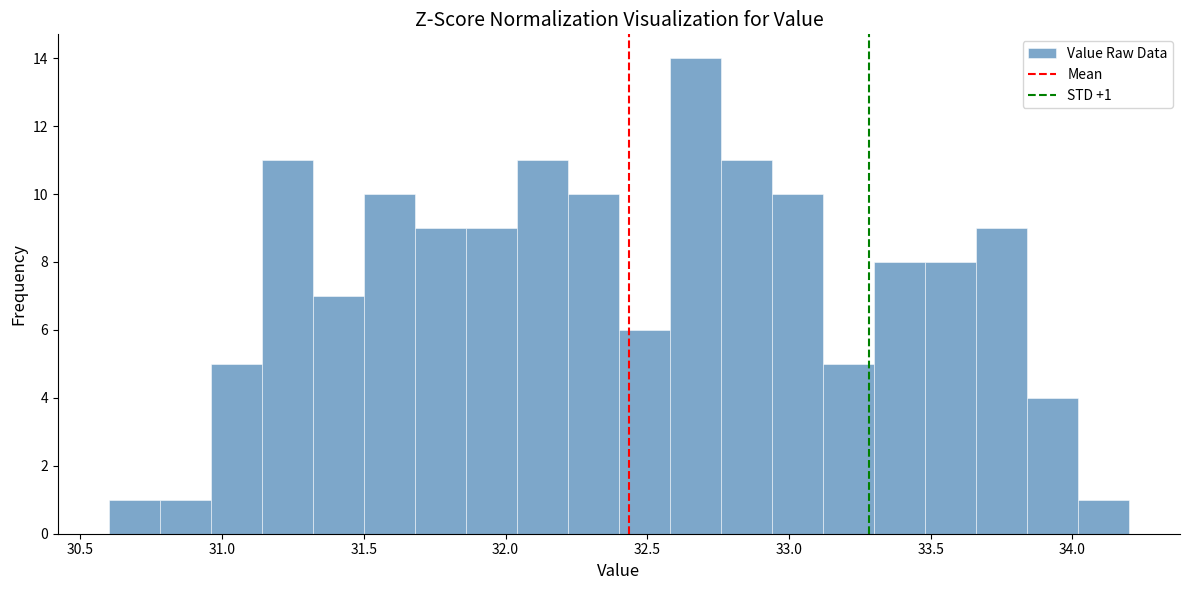

Read against the x-axis, roughly where is the centre of the tallest bar?

32.65